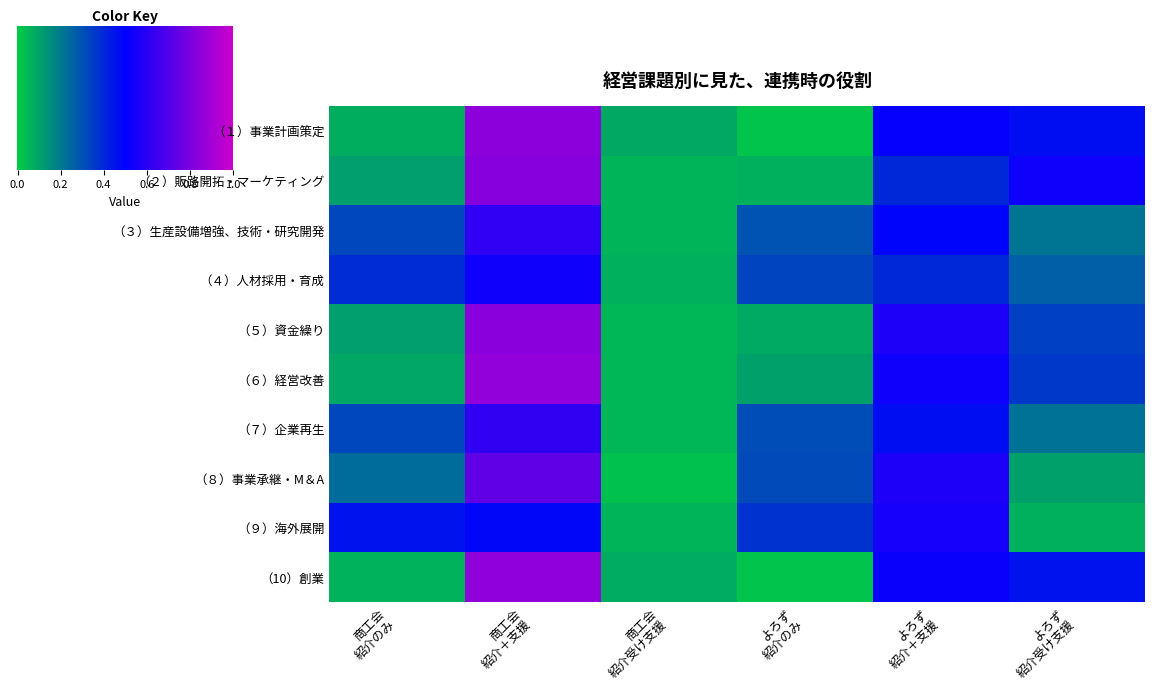

Reading right to left, extract all data points from this chart.

（１）事業計画策定: よろず
紹介受け支援=0.5	よろず
紹介＋支援=0.5	よろず
紹介のみ=0.0	商工会
紹介受け支援=0.1	商工会
紹介＋支援=0.8	商工会
紹介のみ=0.1
（２）販路開拓・マーケティング: よろず
紹介受け支援=0.5	よろず
紹介＋支援=0.4	よろず
紹介のみ=0.1	商工会
紹介受け支援=0.1	商工会
紹介＋支援=0.8	商工会
紹介のみ=0.1
（３）生産設備増強、技術・研究開発: よろず
紹介受け支援=0.2	よろず
紹介＋支援=0.5	よろず
紹介のみ=0.3	商工会
紹介受け支援=0.1	商工会
紹介＋支援=0.6	商工会
紹介のみ=0.3
（４）人材採用・育成: よろず
紹介受け支援=0.3	よろず
紹介＋支援=0.4	よろず
紹介のみ=0.3	商工会
紹介受け支援=0.1	商工会
紹介＋支援=0.5	商工会
紹介のみ=0.4
（５）資金繰り: よろず
紹介受け支援=0.3	よろず
紹介＋支援=0.6	よろず
紹介のみ=0.1	商工会
紹介受け支援=0.1	商工会
紹介＋支援=0.8	商工会
紹介のみ=0.1
（６）経営改善: よろず
紹介受け支援=0.4	よろず
紹介＋支援=0.5	よろず
紹介のみ=0.1	商工会
紹介受け支援=0.1	商工会
紹介＋支援=0.9	商工会
紹介のみ=0.1
（７）企業再生: よろず
紹介受け支援=0.2	よろず
紹介＋支援=0.5	よろず
紹介のみ=0.3	商工会
紹介受け支援=0.1	商工会
紹介＋支援=0.6	商工会
紹介のみ=0.3
（８）事業承継・M＆A: よろず
紹介受け支援=0.1	よろず
紹介＋支援=0.6	よろず
紹介のみ=0.3	商工会
紹介受け支援=0.0	商工会
紹介＋支援=0.7	商工会
紹介のみ=0.2
（９）海外展開: よろず
紹介受け支援=0.1	よろず
紹介＋支援=0.6	よろず
紹介のみ=0.4	商工会
紹介受け支援=0.1	商工会
紹介＋支援=0.5	商工会
紹介のみ=0.5
（10）創業: よろず
紹介受け支援=0.5	よろず
紹介＋支援=0.5	よろず
紹介のみ=0.0	商工会
紹介受け支援=0.1	商工会
紹介＋支援=0.9	商工会
紹介のみ=0.1